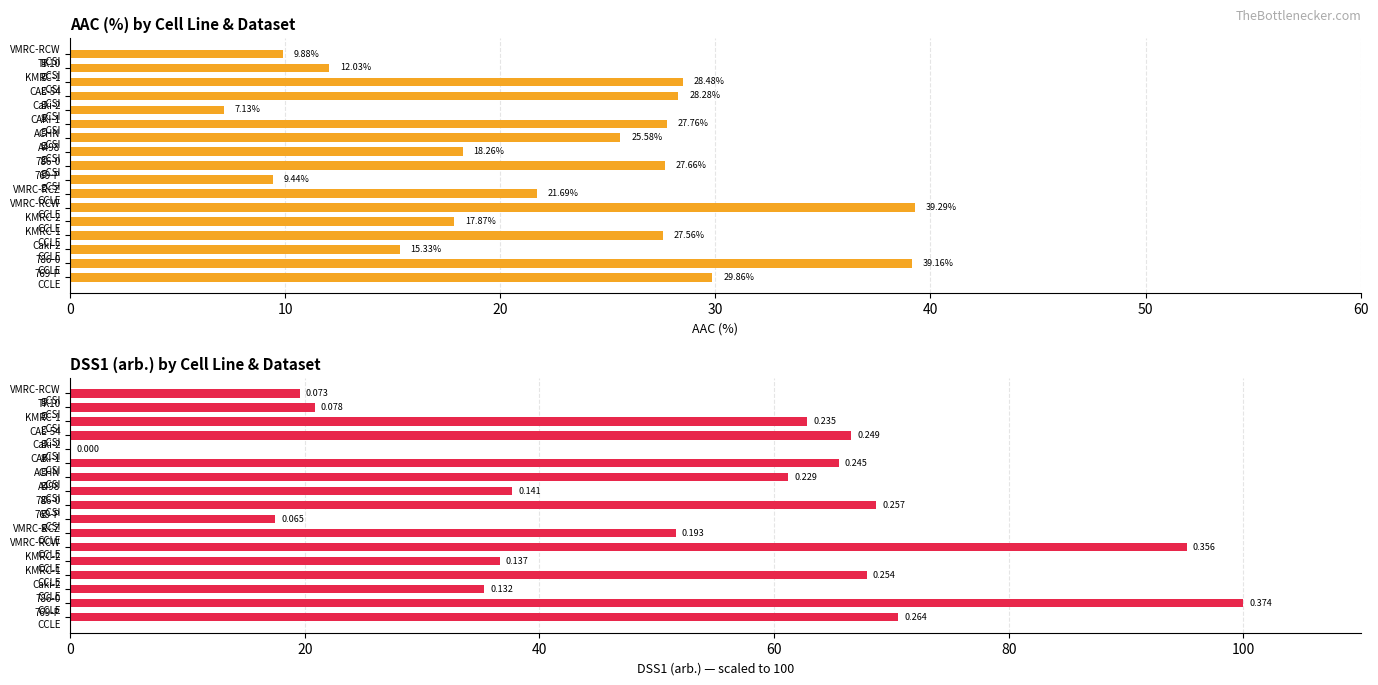

Reading left to right, what are all the values shown in this chart?

AAC (%): 29.9	39.2	15.3	27.6	17.9	39.3	21.7	9.4	27.7	18.3	25.6	27.8	7.1	28.3	28.5	12.0	9.9
DSS1 (arb.): 70.6	100.0	35.3	67.9	36.6	95.2	51.6	17.5	68.7	37.7	61.2	65.5	0.0	66.6	62.8	20.8	19.6